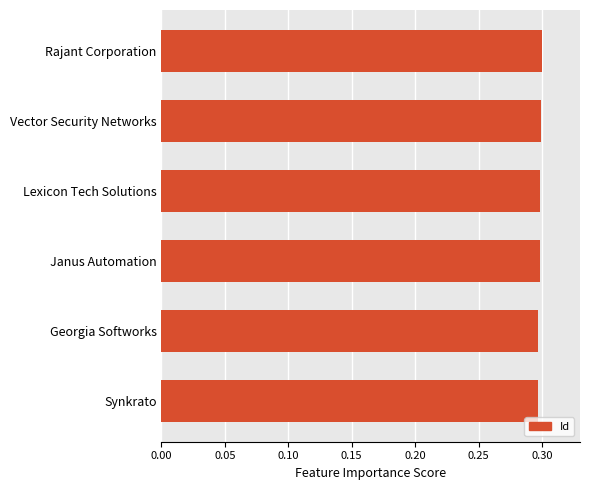

Does the chart contain stacked bars?

No